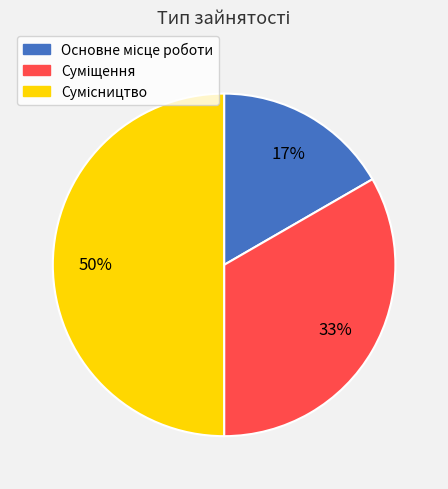

To the nearest percent, what is the difference between the largest and smallest slice percentages?

33%